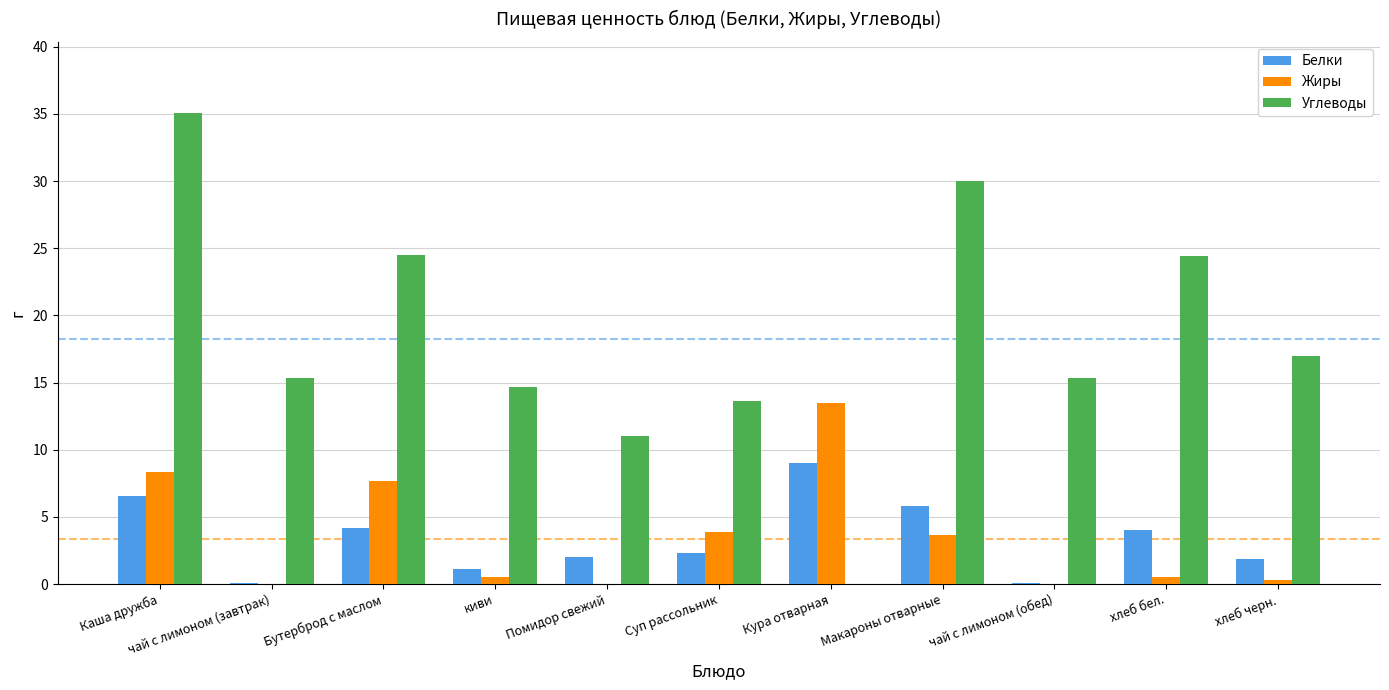

Which category has the highest value across all series?

Каша дружба